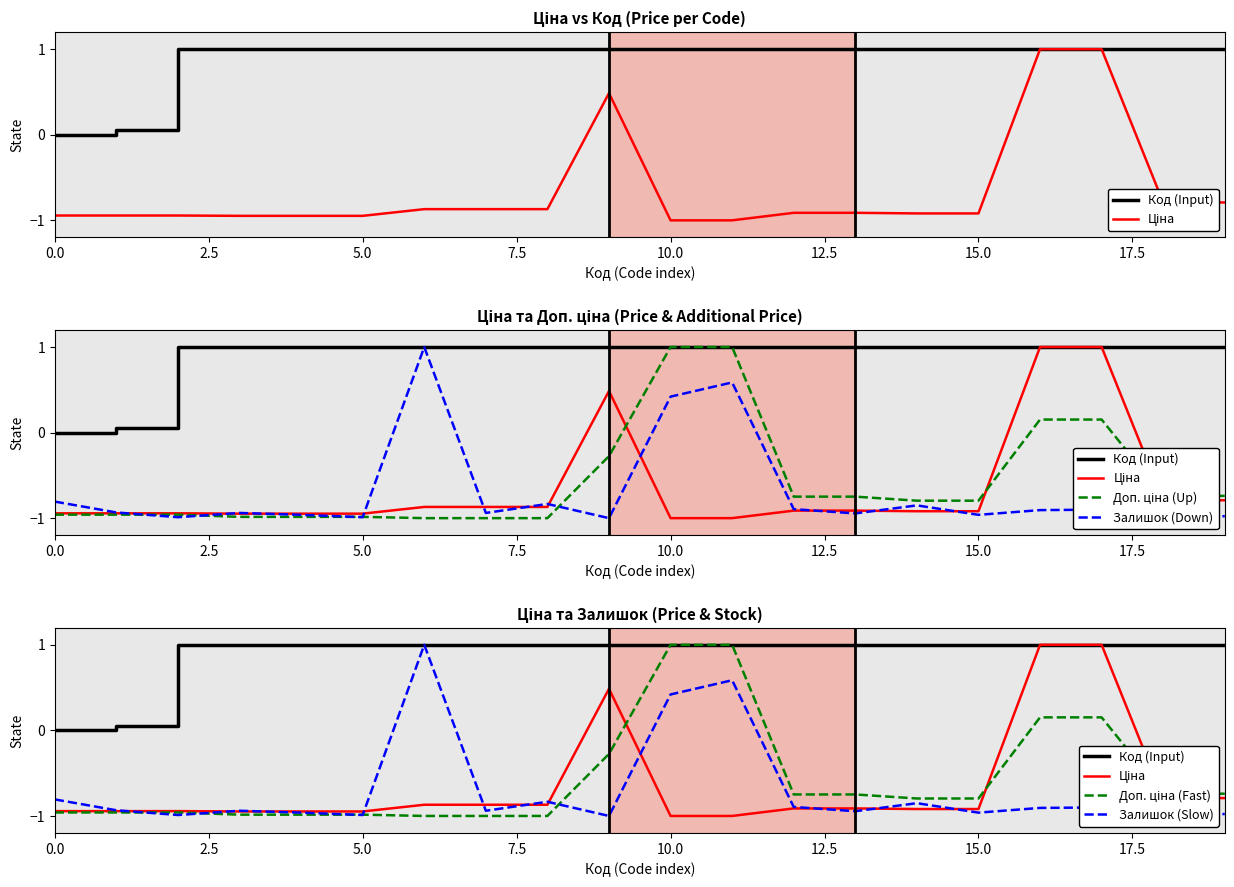

True or false: Код (Input) has more than 0 interior local peaks.

False